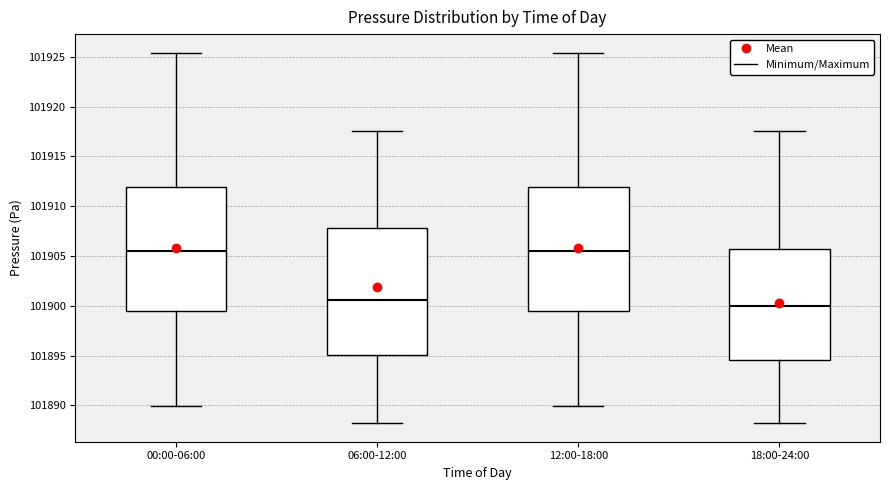

Reading left to right, transcribe this box plot: for each box, give where its median line is, the range the box spans, and where its two whiskers end, as read against the y-axis. The values are not printed on the chart, so give them approximately, as read against the axis.

00:00-06:00: median 101905.5, box 101899.5 to 101912.0, whiskers 101890.0 to 101925.5
06:00-12:00: median 101900.5, box 101895.0 to 101908.0, whiskers 101888.0 to 101917.5
12:00-18:00: median 101905.5, box 101899.5 to 101912.0, whiskers 101890.0 to 101925.5
18:00-24:00: median 101900.0, box 101894.5 to 101906.0, whiskers 101888.0 to 101917.5